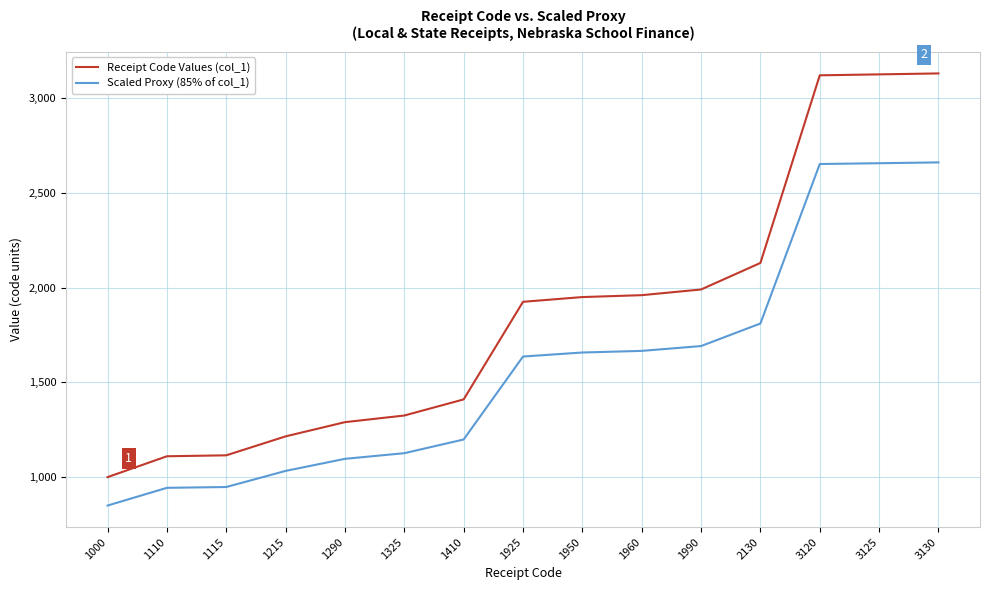

What is the greatest value displayed?

3130.0